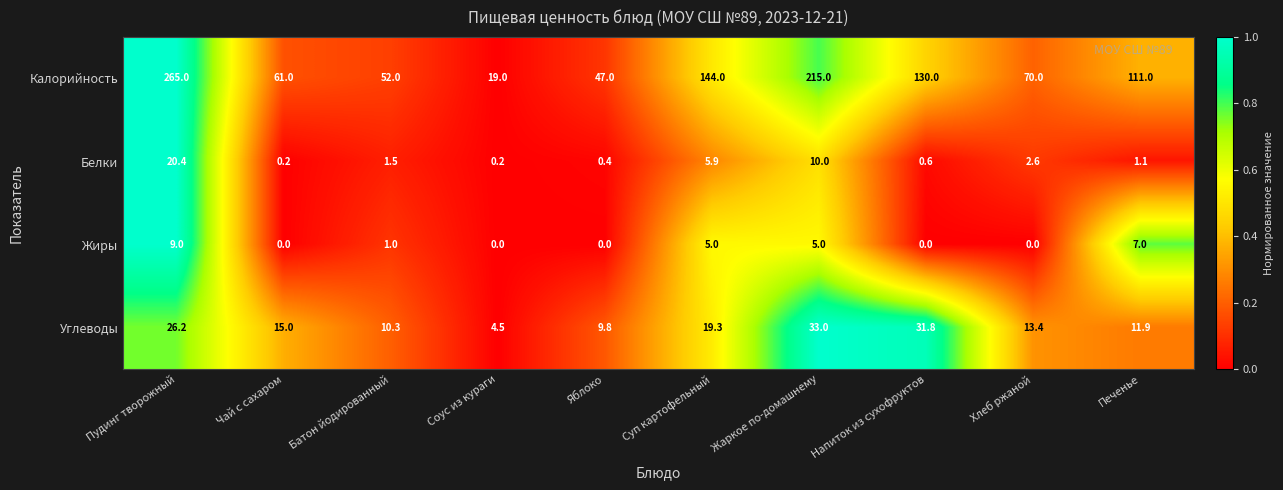

Rank the categories by Калорийность value from highest to lowest.

Пудинг творожный, Жаркое по-домашнему, Суп картофельный, Напиток из сухофруктов, Печенье, Хлеб ржаной, Чай с сахаром, Батон йодированный, Яблоко, Соус из кураги